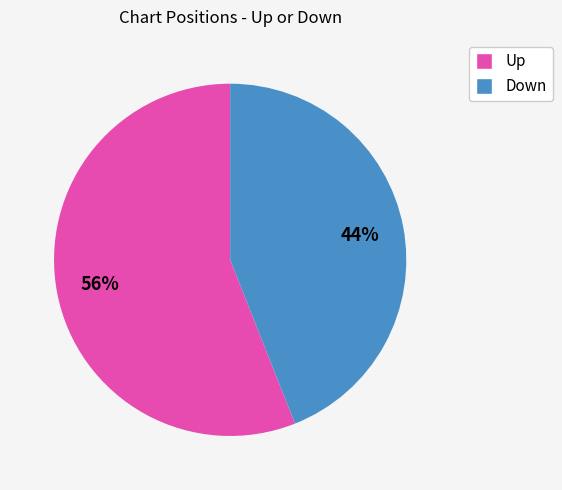

Does any single category account for the majority?

Yes